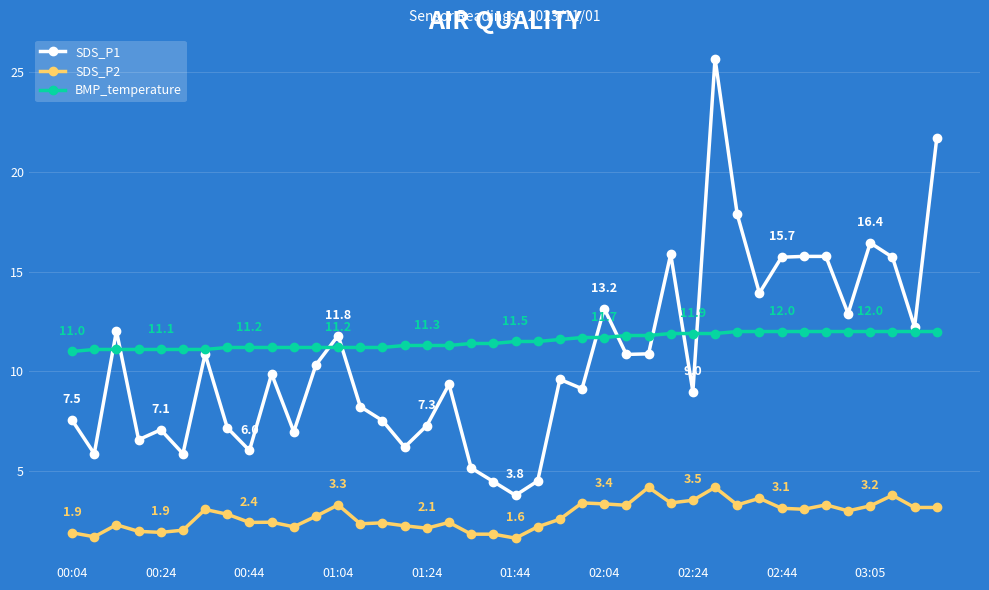

True or false: SDS_P1 has more than 0 points higher than both neighbors.

True